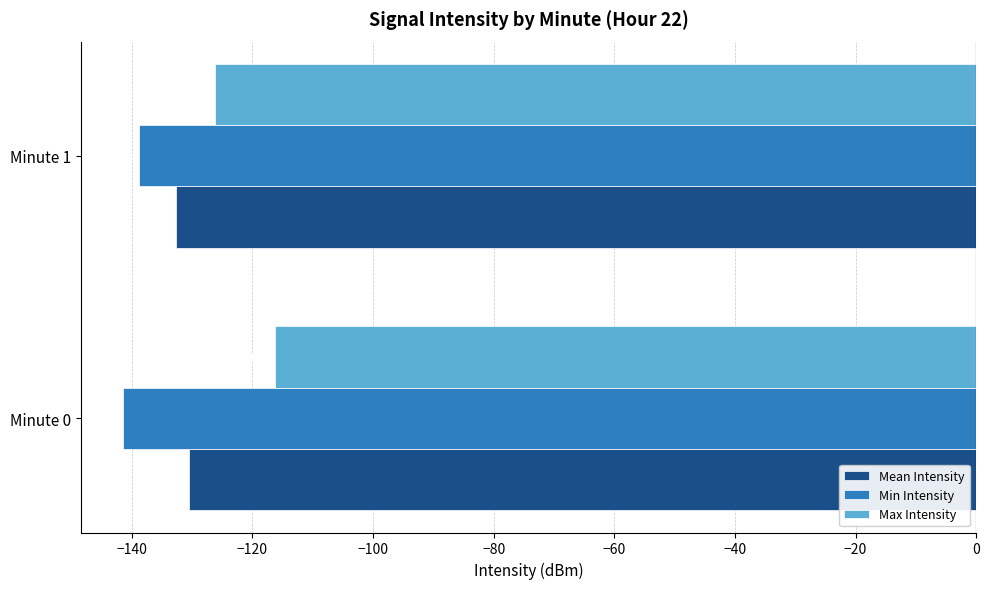

What is the sum of all Mean Intensity values?

-263.2